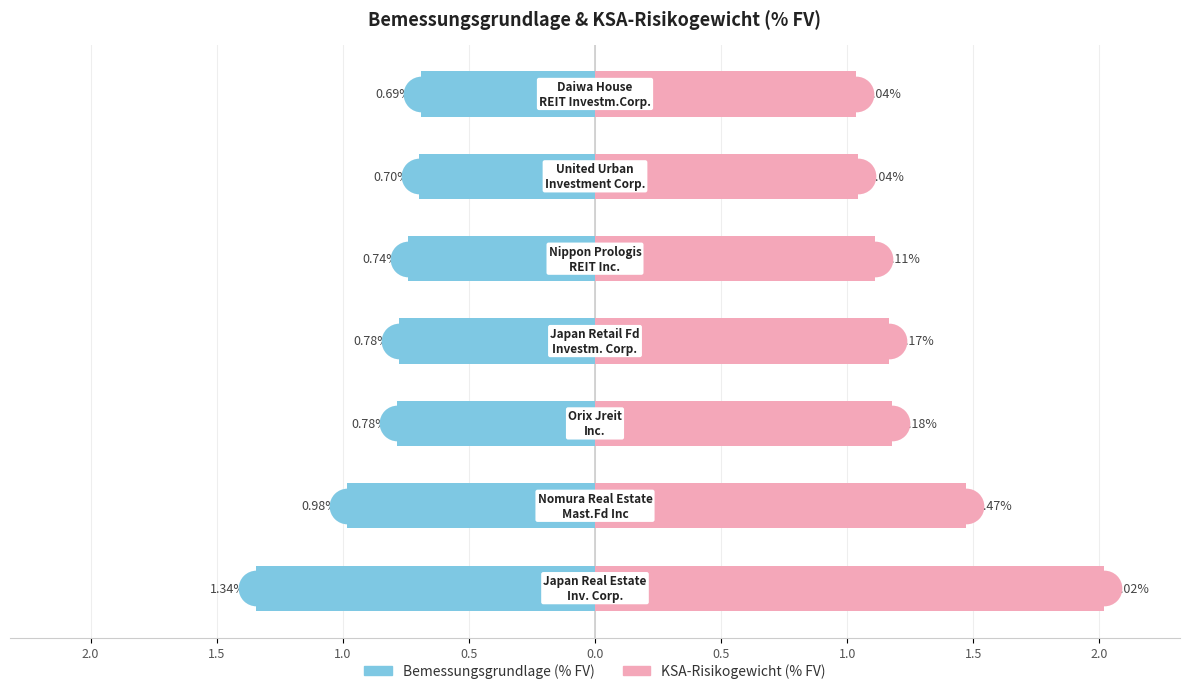

What are all the series names shown in the legend?

Bemessungsgrundlage (% FV), KSA-Risikogewicht (% FV)